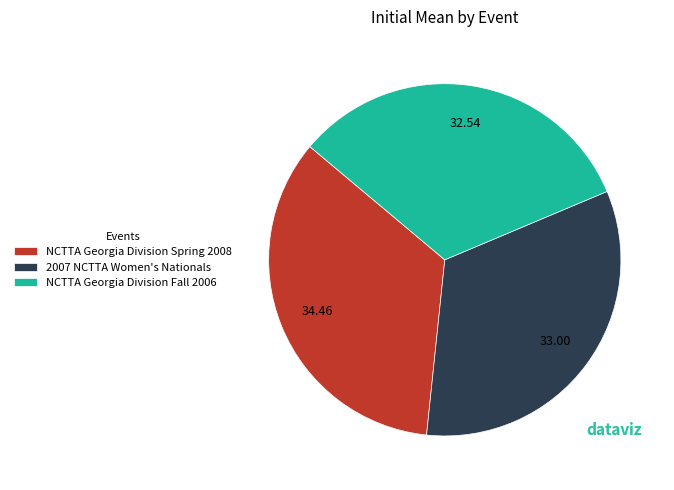

Does NCTTA Georgia Division Fall 2006 account for over 50% of the chart?

No